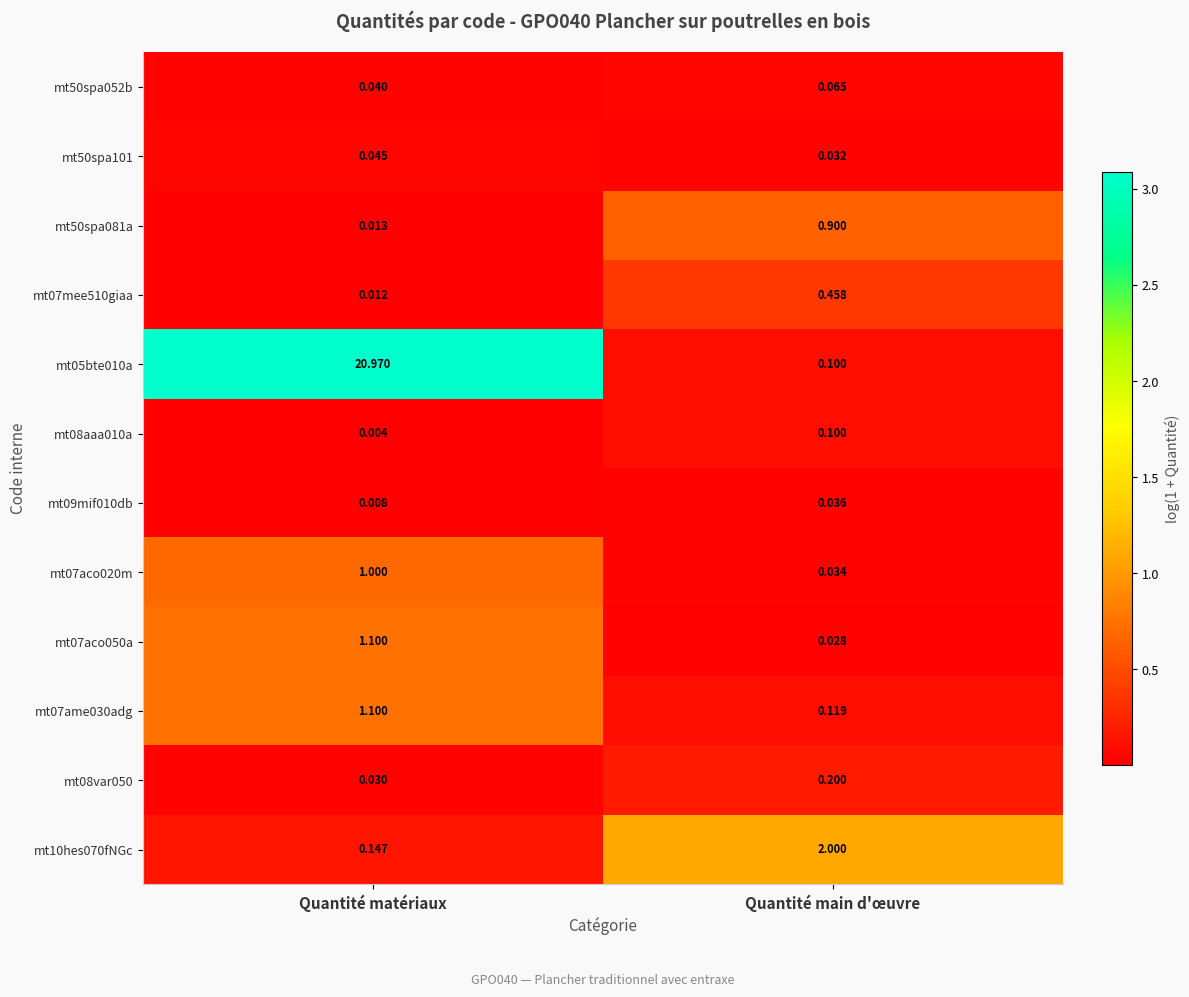

Between Quantité matériaux and Quantité main d'œuvre, which series saw the biggest shift?

mt05bte010a